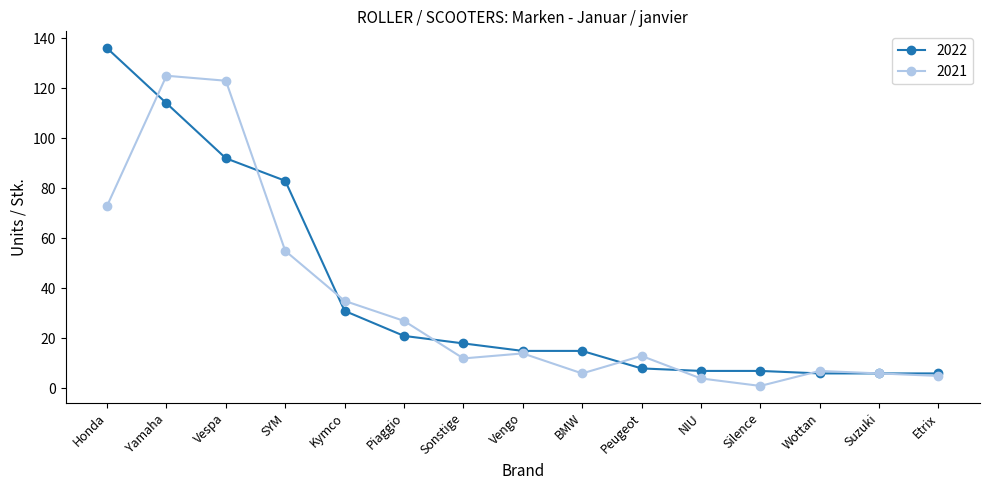

How many values in the 2021 series are below 13?

7